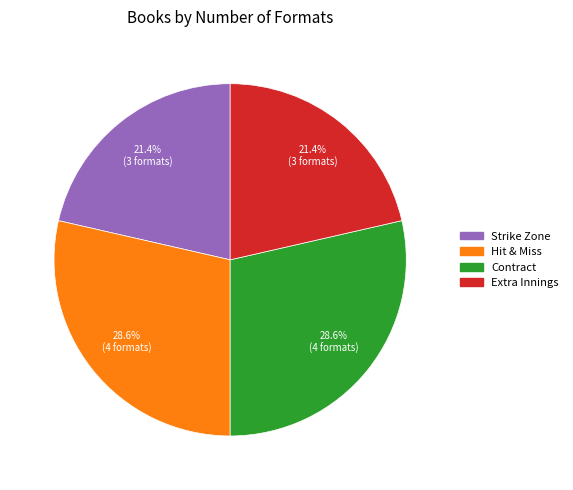

To the nearest percent, what is the average slice percentage?

25%